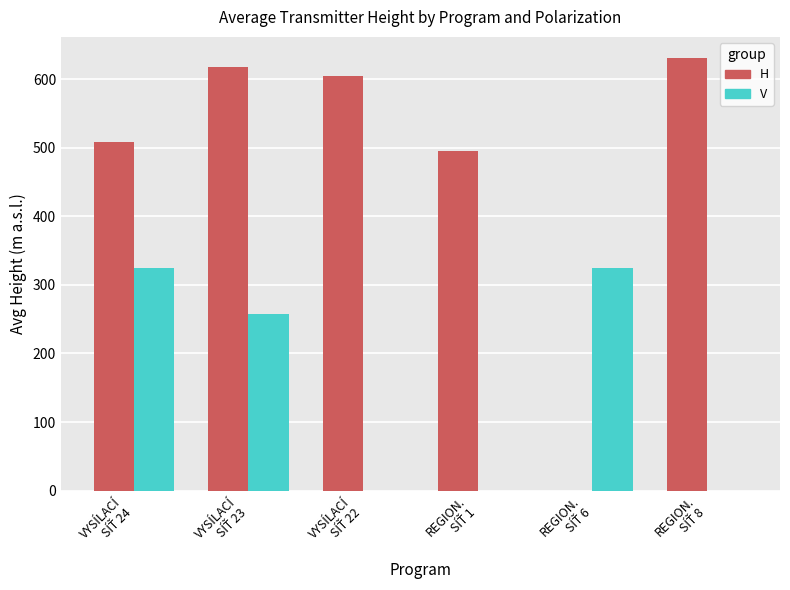

Count the V values in the range 0 to 325.

6